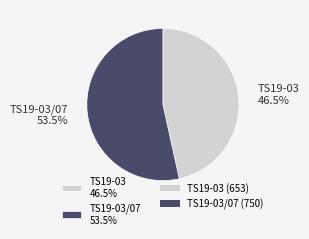

Does any single category account for the majority?

Yes